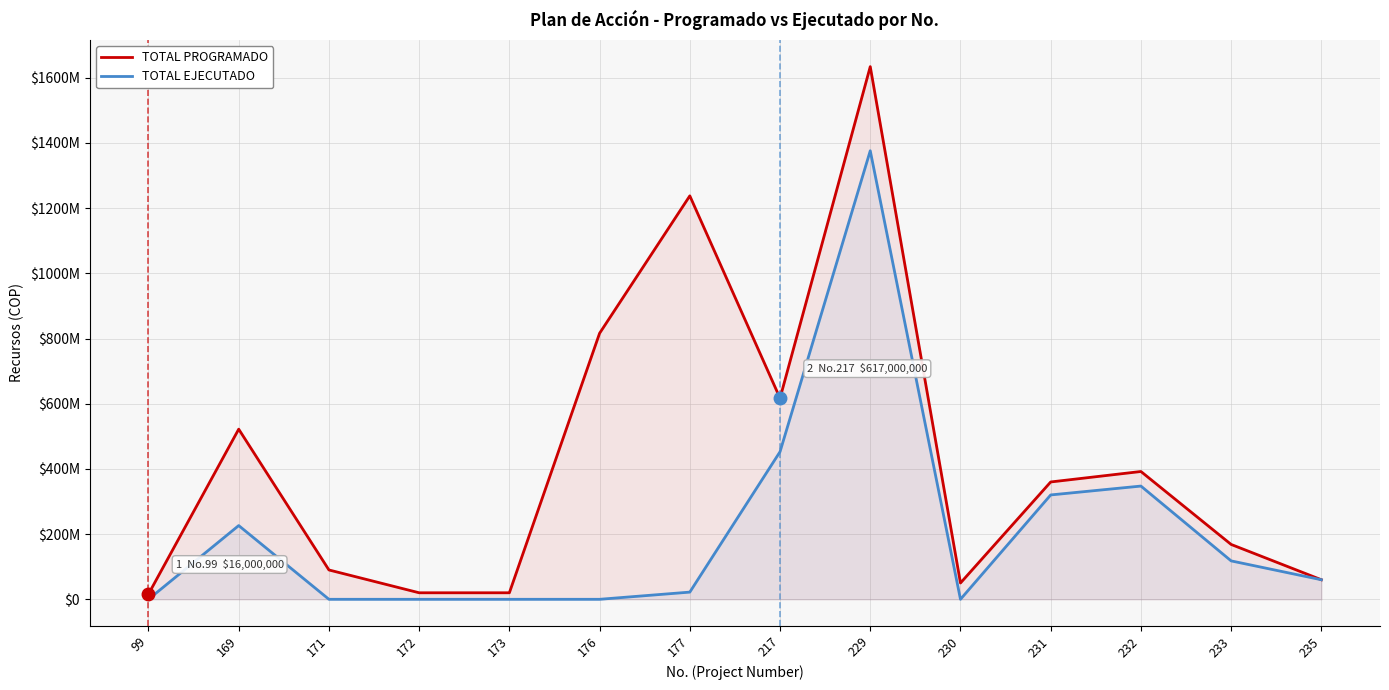

True or false: TOTAL EJECUTADO has a value of 4689462 at 177.

False